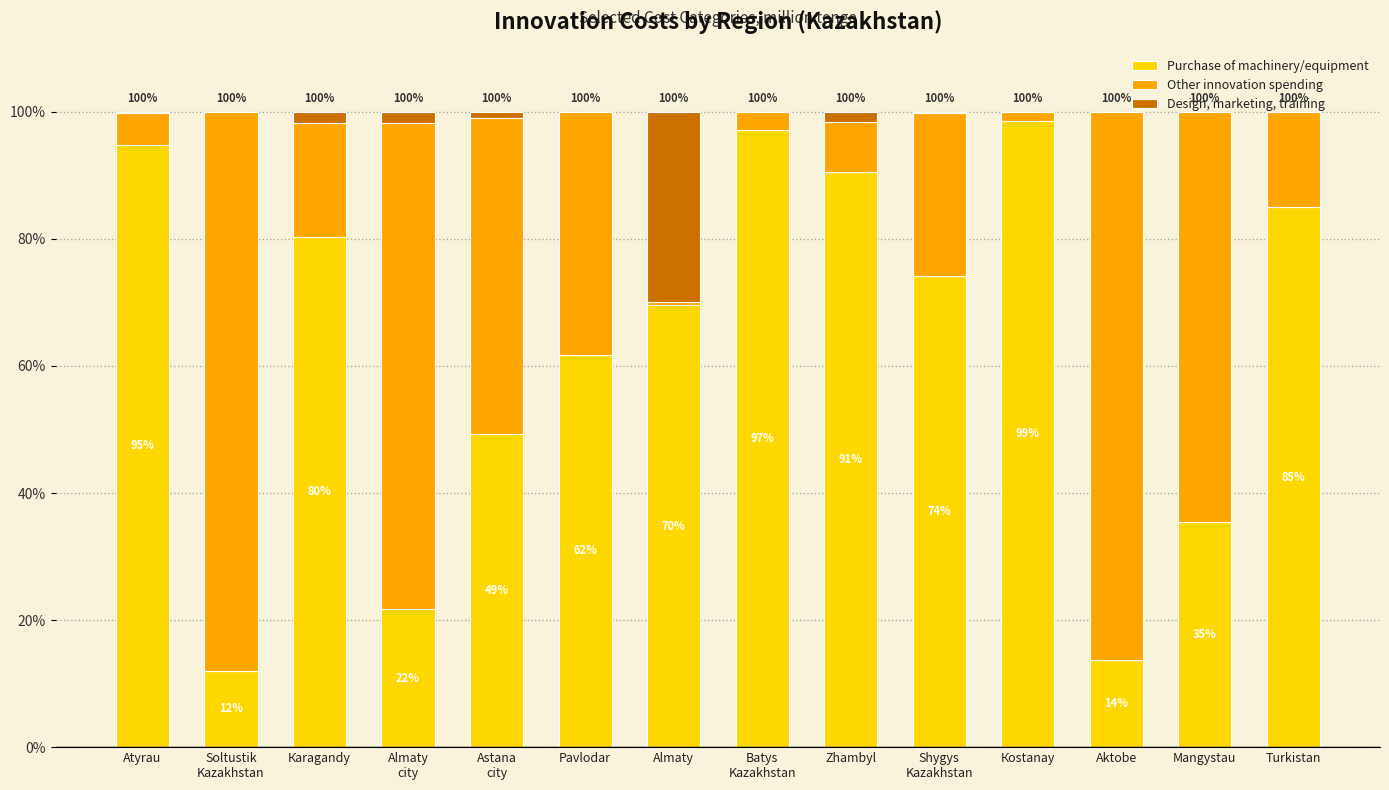

Which series changed the most between Pavlodar and Мangystau?

Other innovation spending